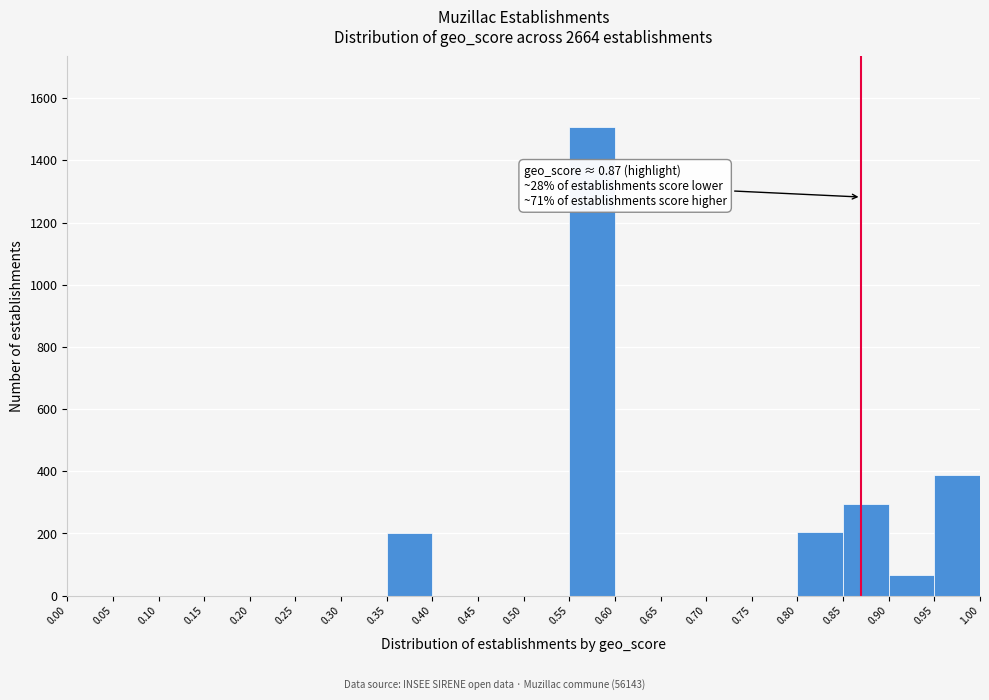

Which range on the x-axis has the tallest bar?

0.55 to 0.60